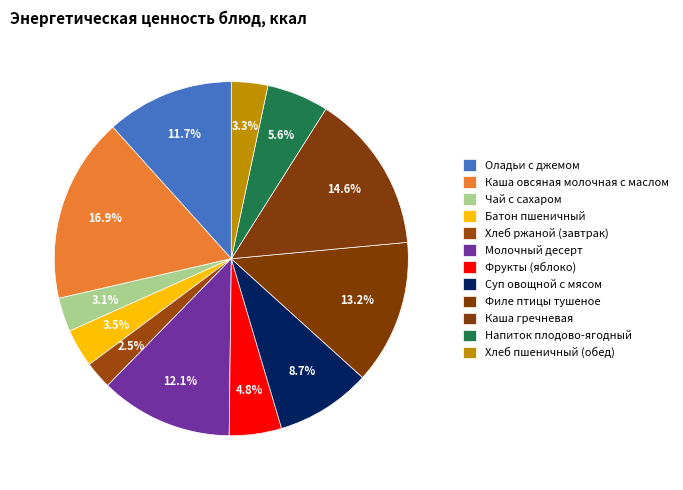

Which slice is the largest?

Каша овсяная молочная с маслом